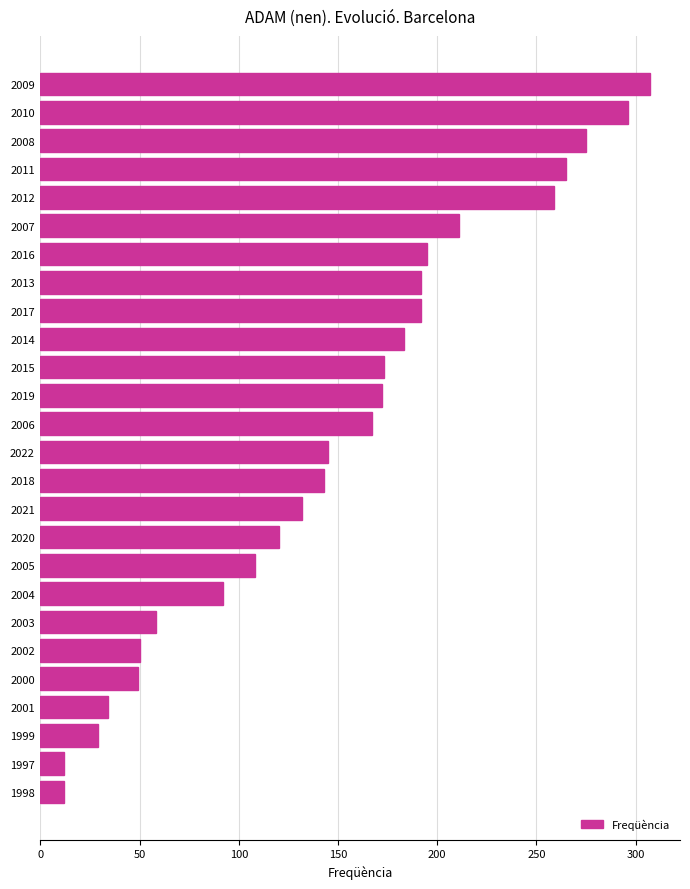

Which has a higher value, 1997 or 2001?

2001